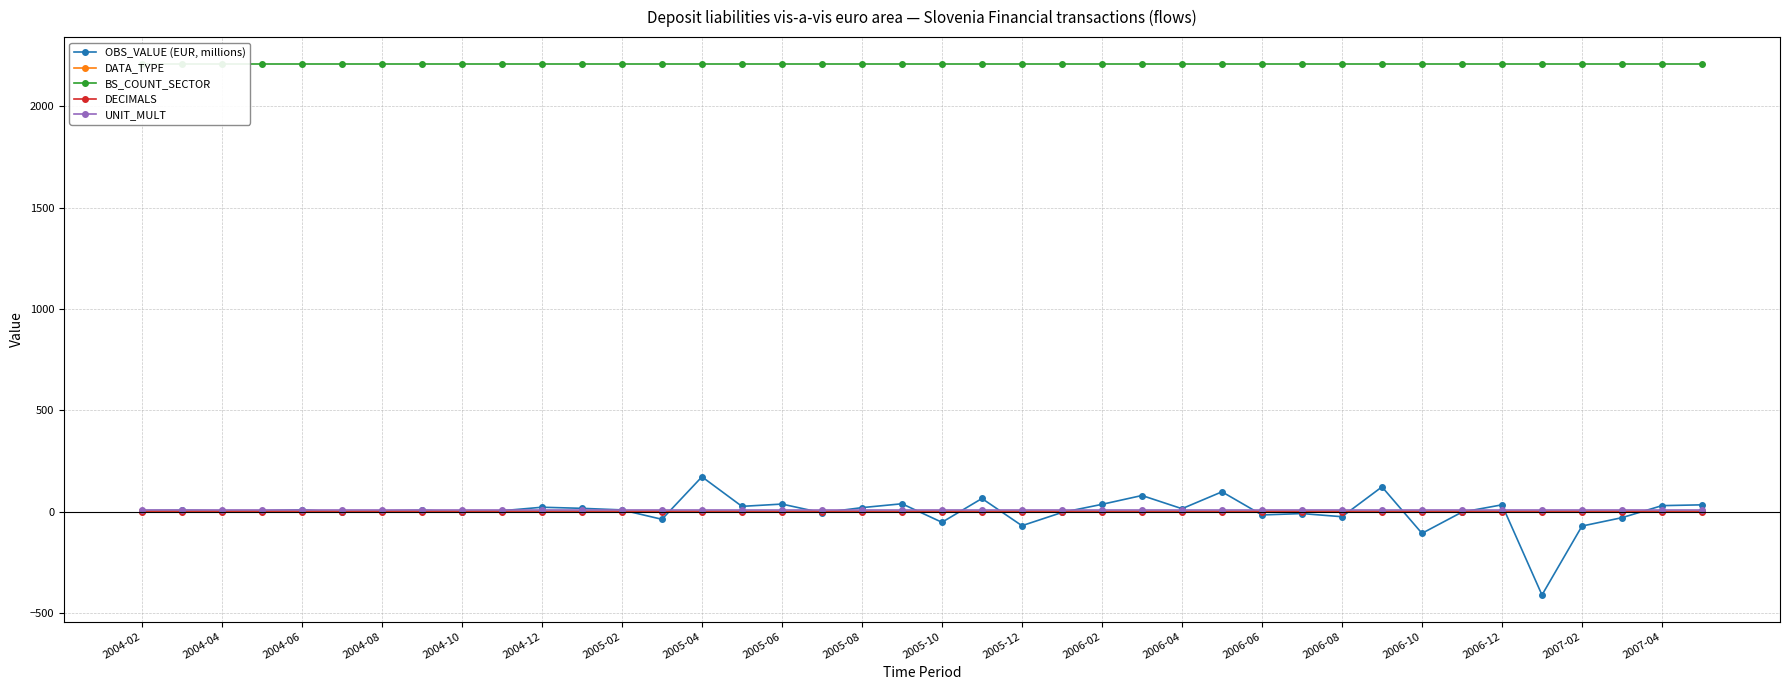

Which category has the highest value across all series?

2004-02